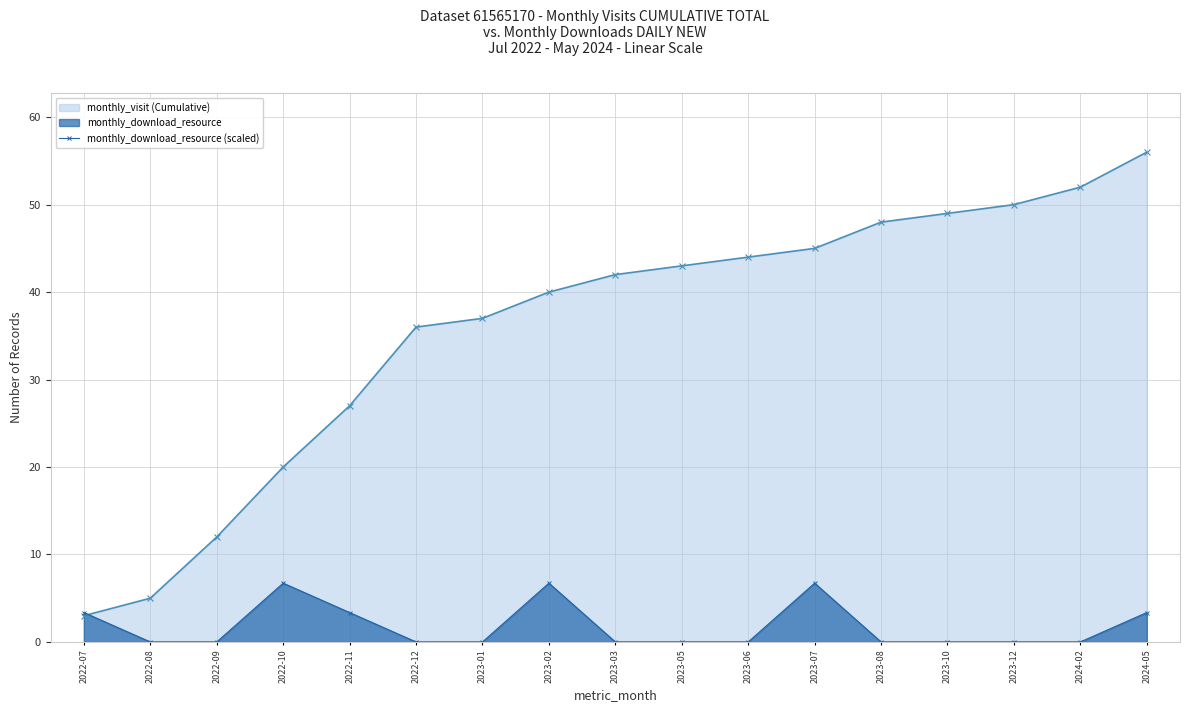

What is the label of the 11th point from the right?

2023-01